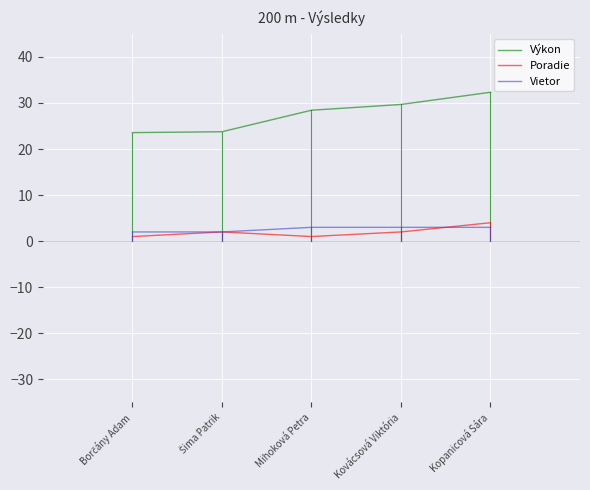

What position from the left is Kopanicová Sára?

5